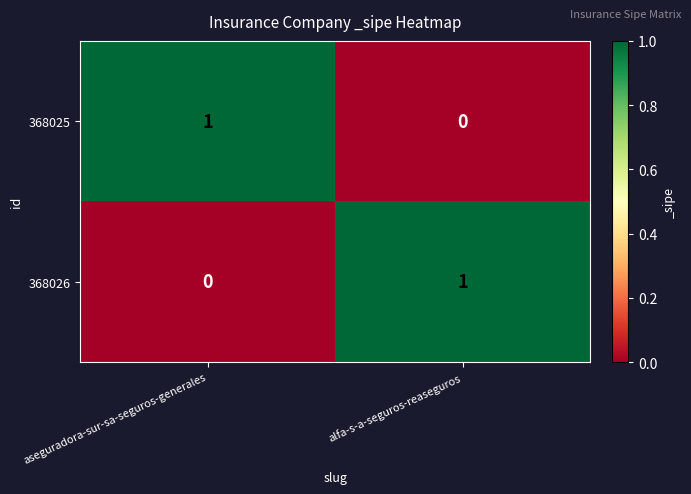

The value of 368026 at aseguradora-sur-sa-seguros-generales is 0. True or false?

True